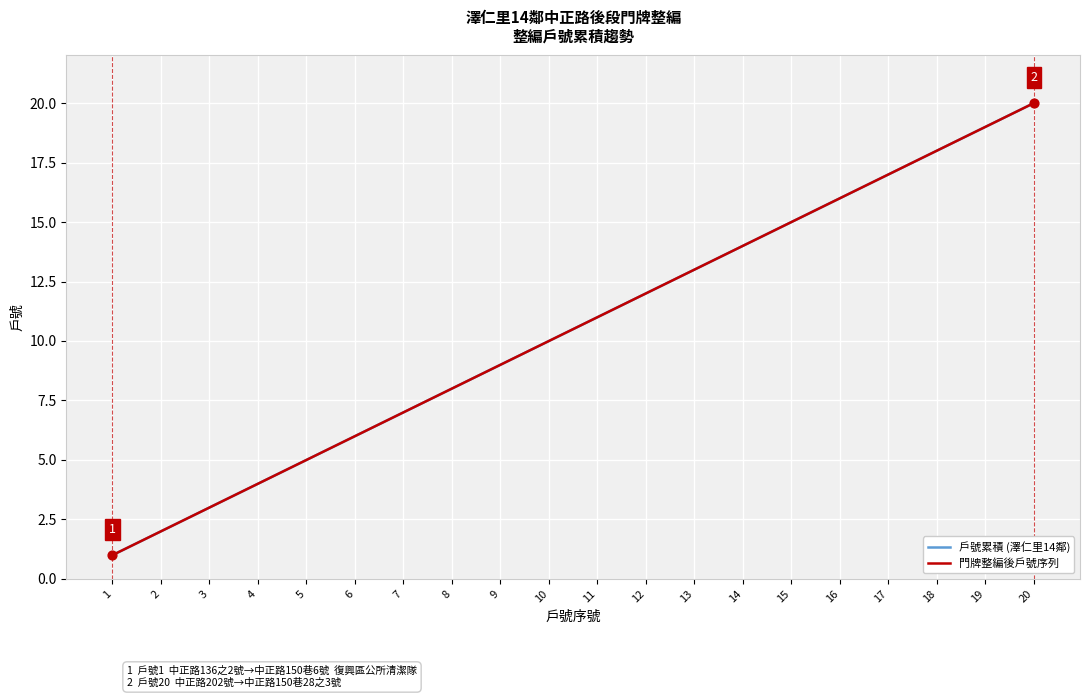

At which category is the sum across all series the highest?

20